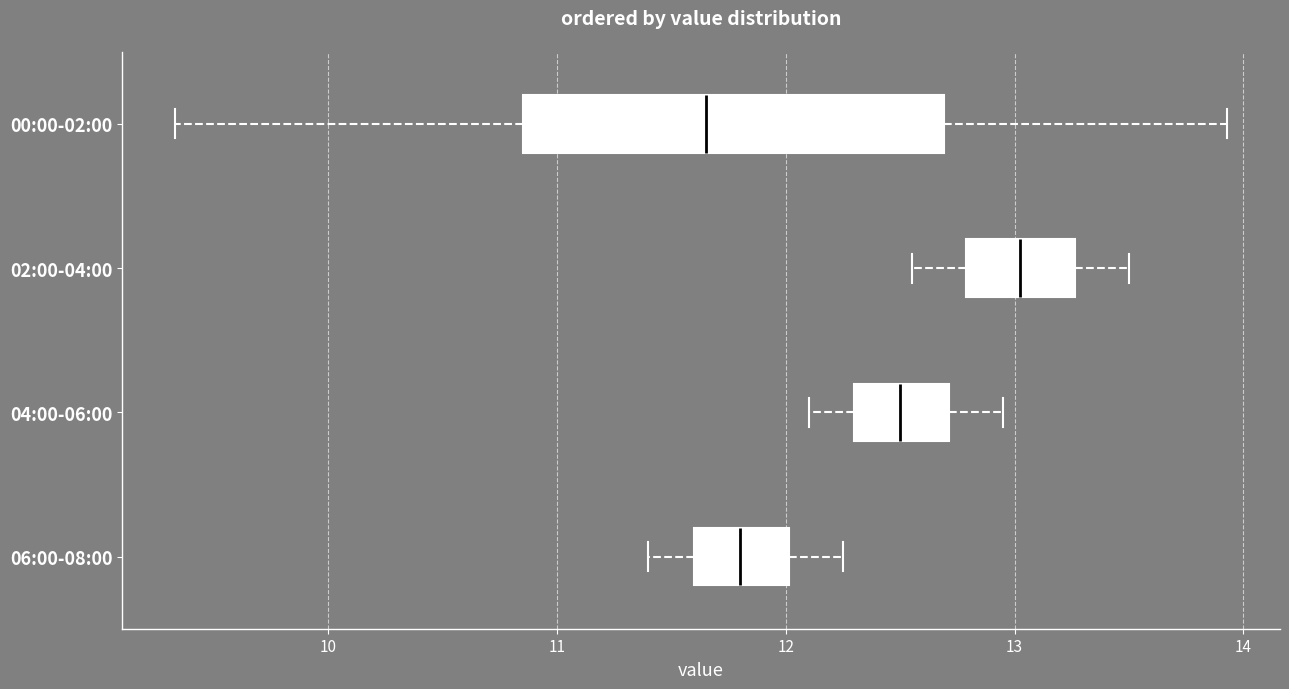

Reading bottom to top, read every box against the x-axis: the position of its median line, the range the box covers, and the ends of its whiskers. The values are not printed on the chart, so give them approximately, as read against the axis.

06:00-08:00: median 11.8, box 11.6 to 12.0, whiskers 11.4 to 12.3
04:00-06:00: median 12.5, box 12.3 to 12.7, whiskers 12.1 to 13.0
02:00-04:00: median 13.0, box 12.8 to 13.3, whiskers 12.6 to 13.5
00:00-02:00: median 11.7, box 10.9 to 12.7, whiskers 9.3 to 13.9